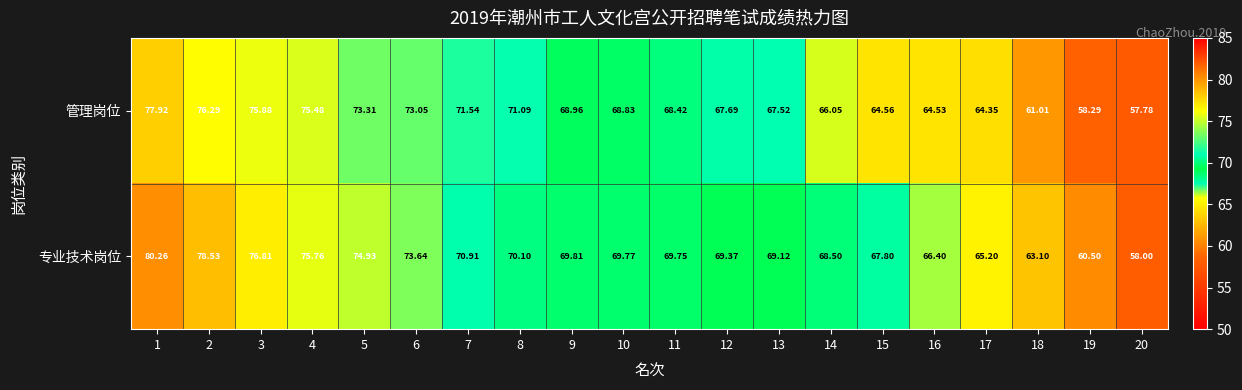

Which series has the largest total across all categories?

专业技术岗位